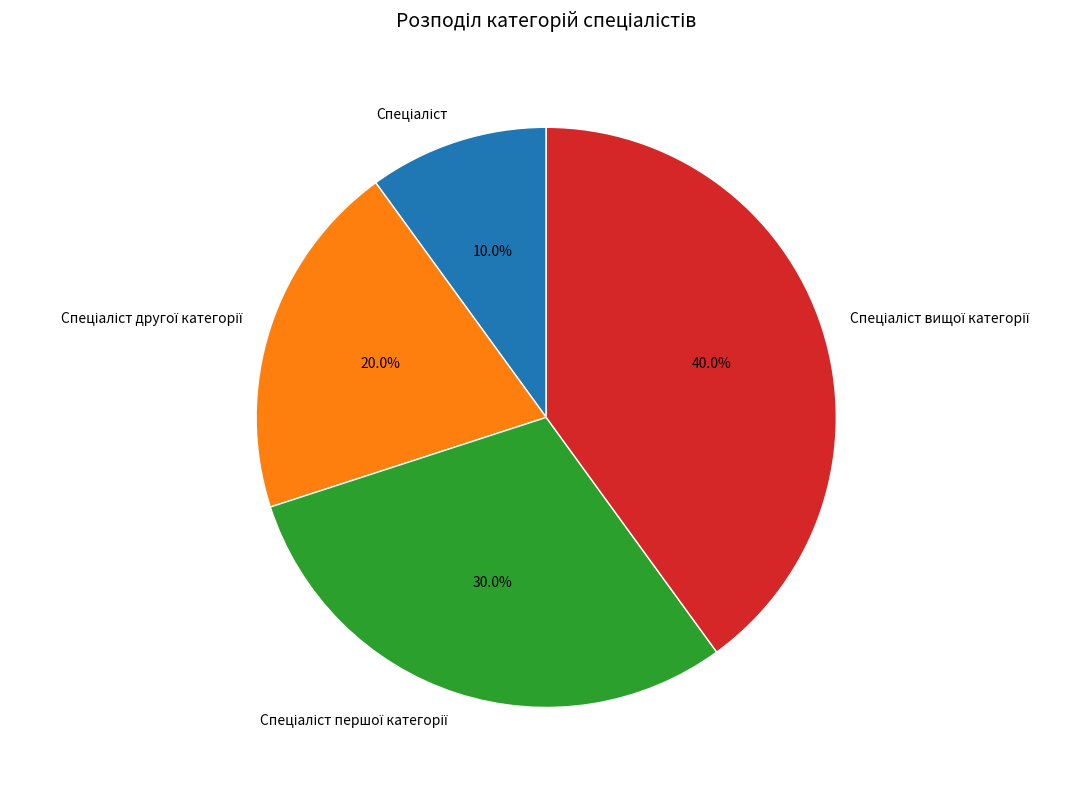

Does any single category account for the majority?

No